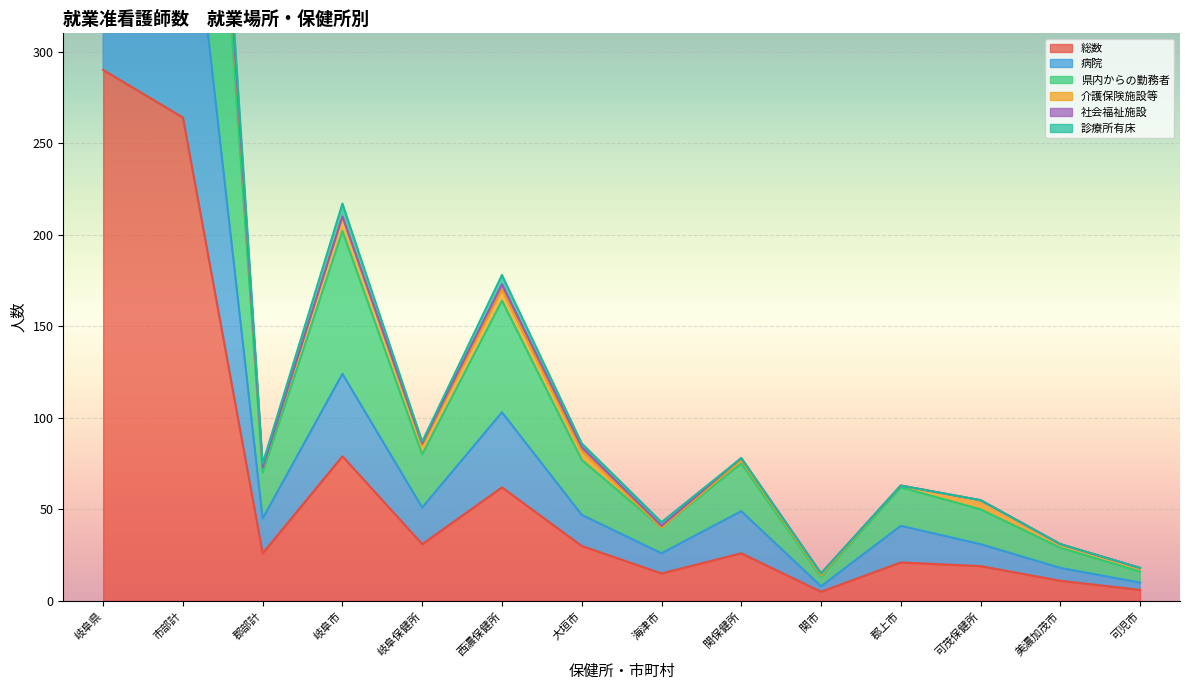

True or false: 総数 has a value of 9 at 可茂保健所.

False